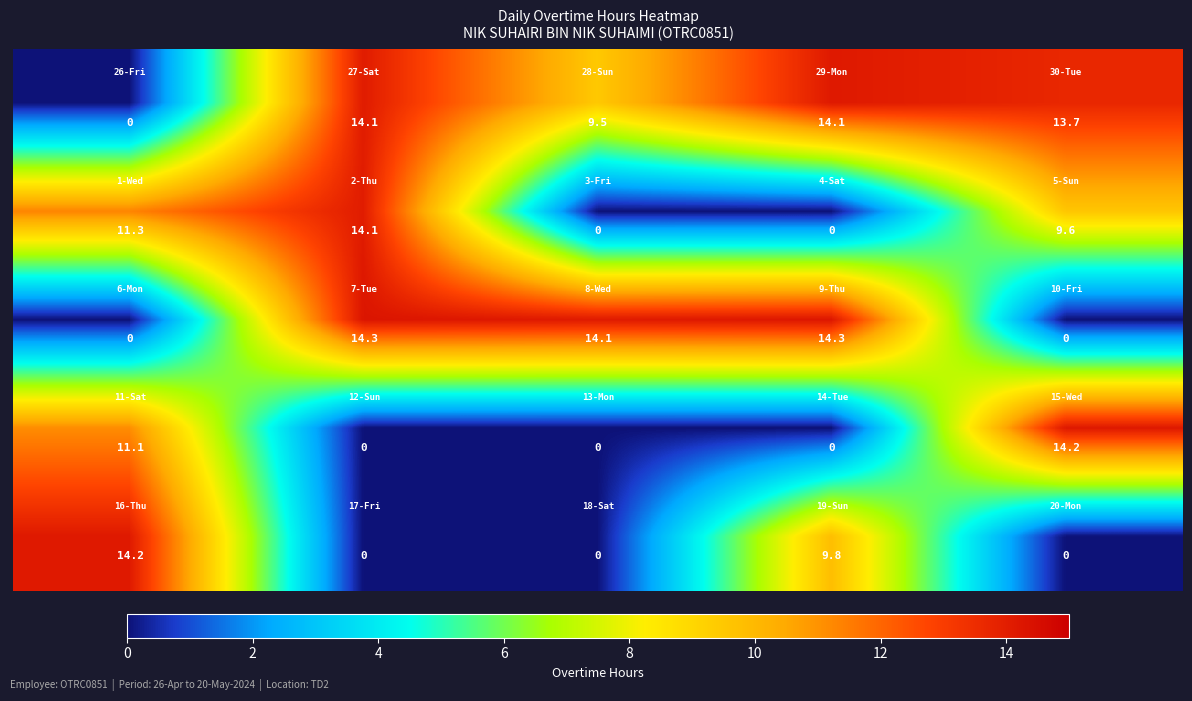

At how many categories does at least one series exceed 7?

5